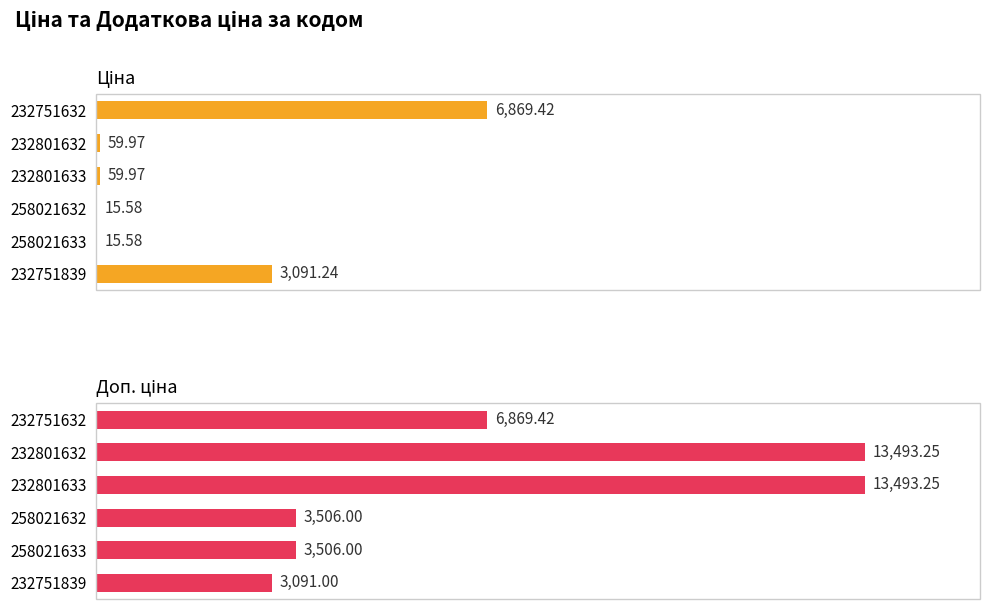

The Доп. ціна series shows 13493.2 at 232801633. True or false?

True